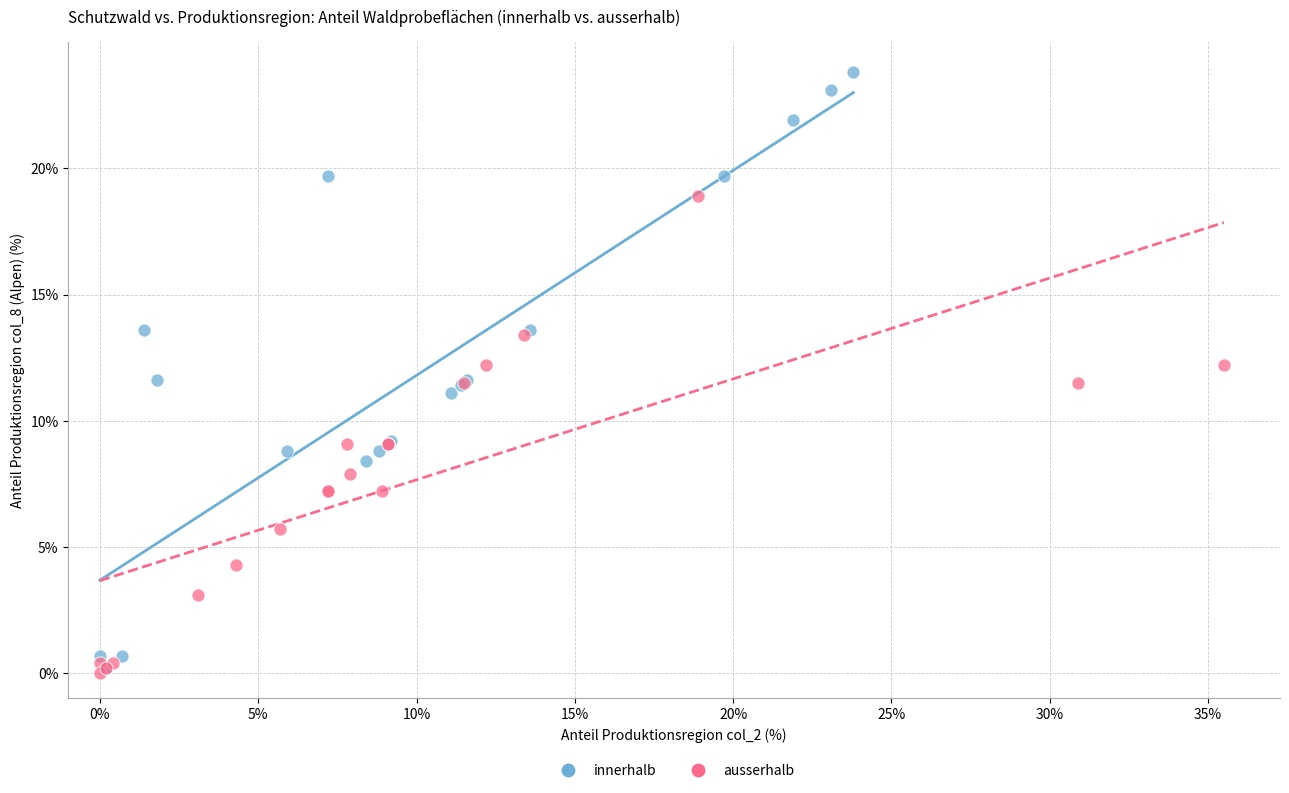

Which series reaches the maximum Y coordinate?

innerhalb